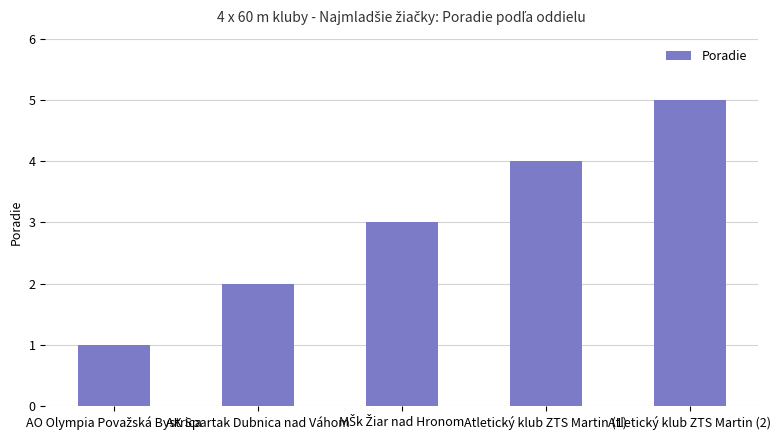

Reading right to left, transcribe all the data shown in this chart.

5	4	3	2	1